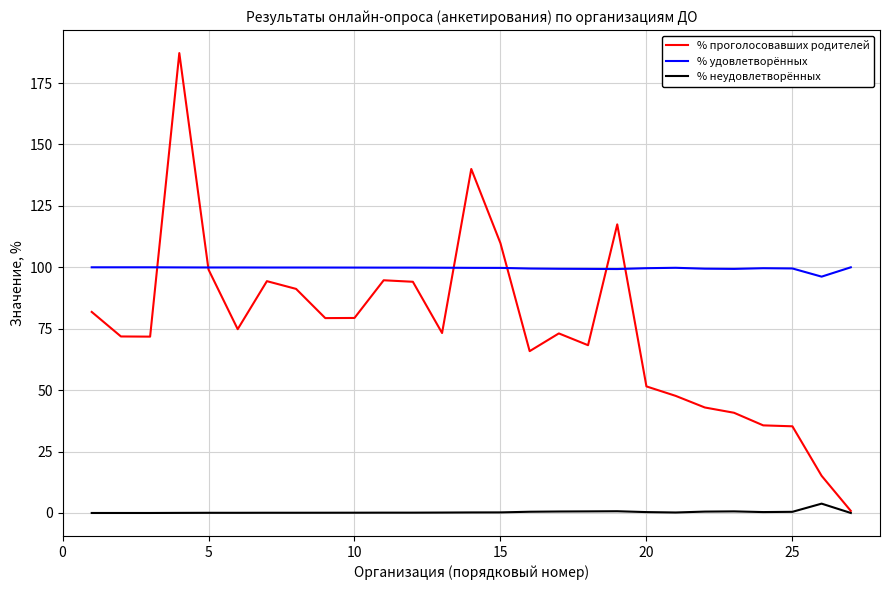

Which series has the largest total across all categories?

% удовлетворённых